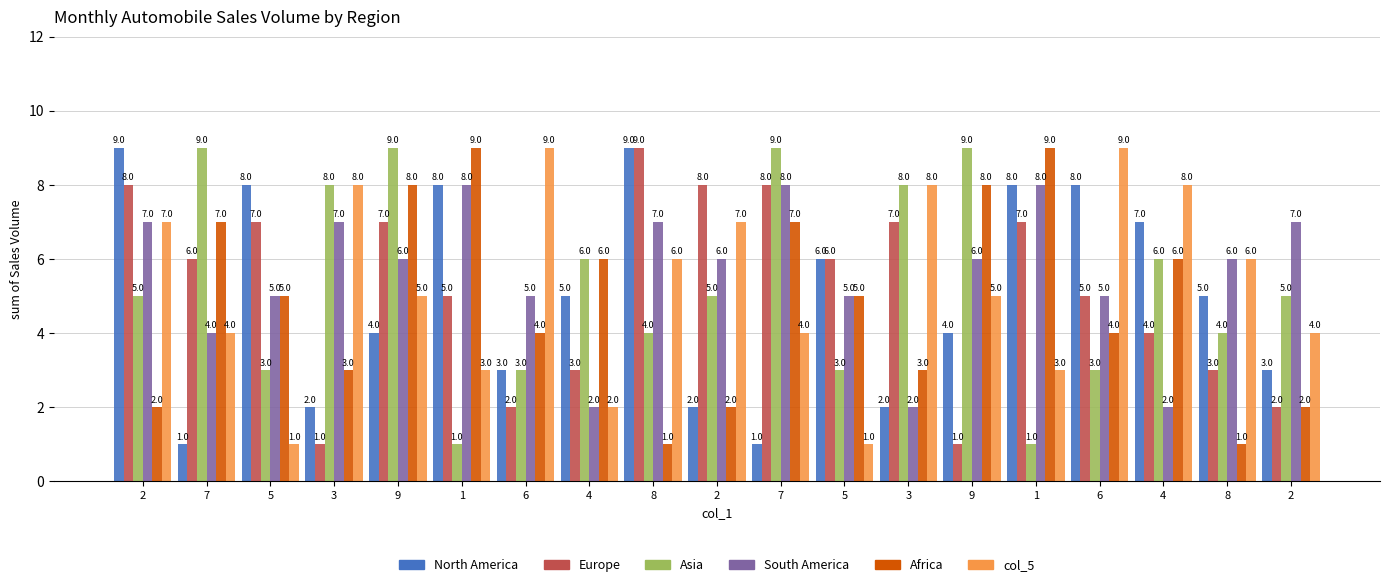

How many categories are shown in the chart?

19